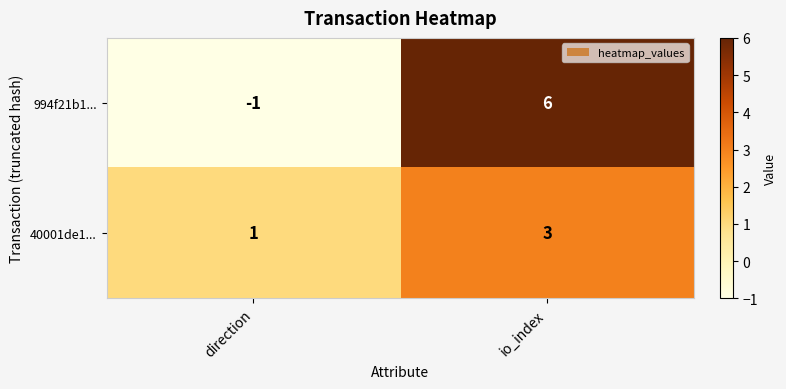

List the series in order of their peak value, lowest first.

40001de1..., 994f21b1...